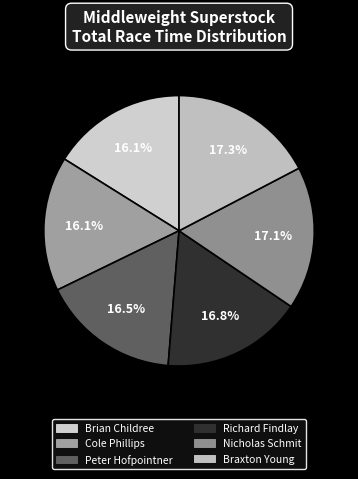

Do Richard Findlay and Cole Phillips together represent more than half of the pie?

No